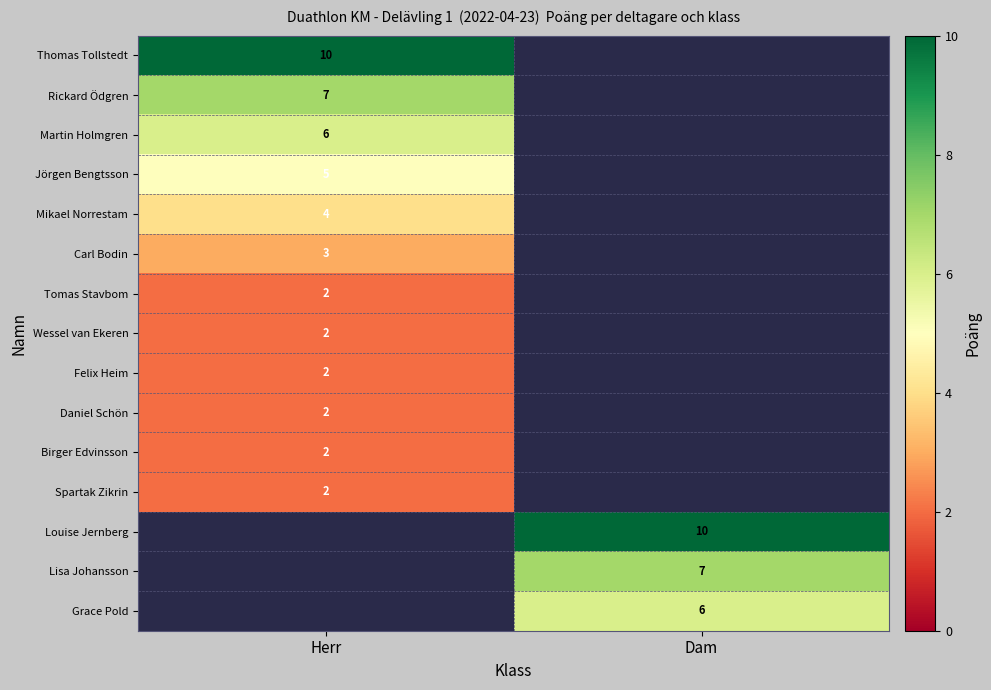

Is it true that Louise Jernberg equals 10 at Dam?

True